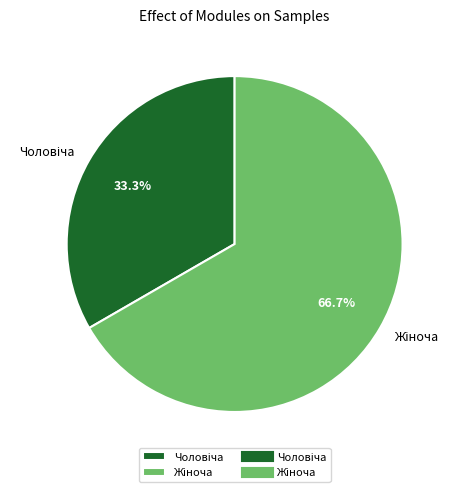

Is there any slice that represents more than half of the pie?

Yes